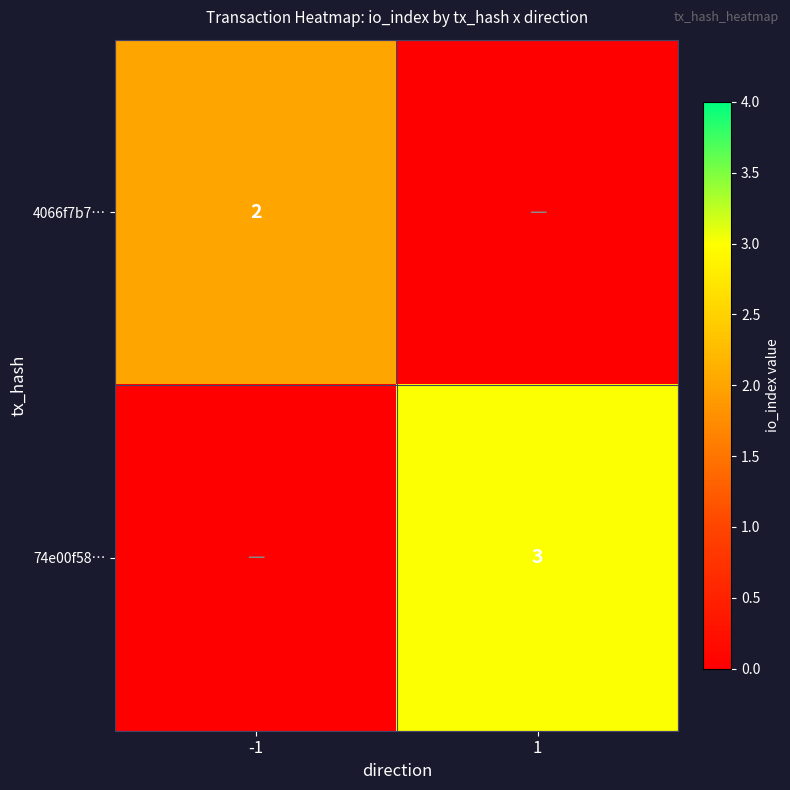

Between 1 and -1, which is larger?

-1